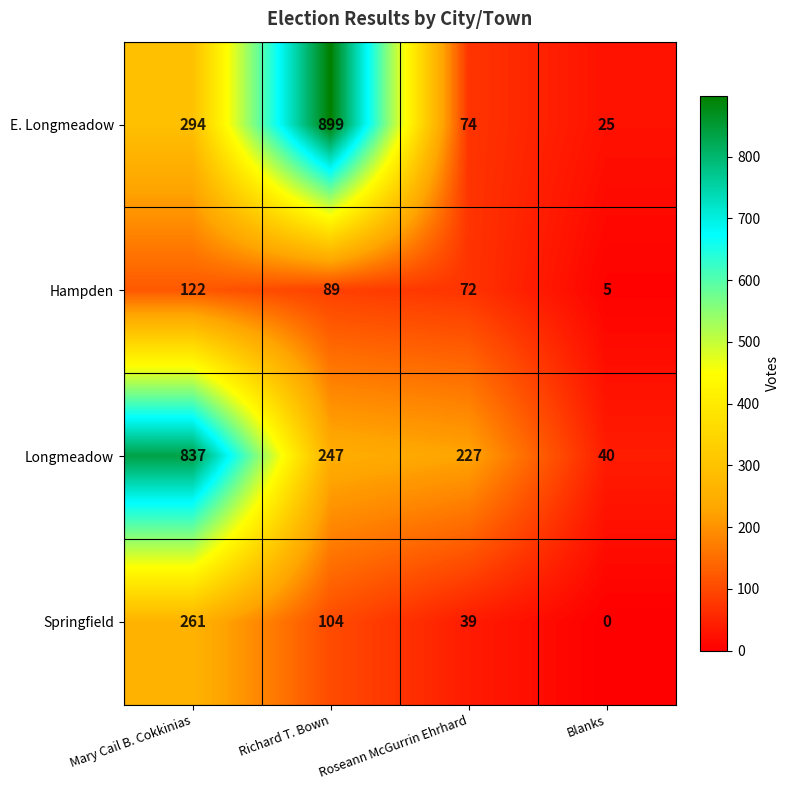

How many distinct data groups are displayed?

4